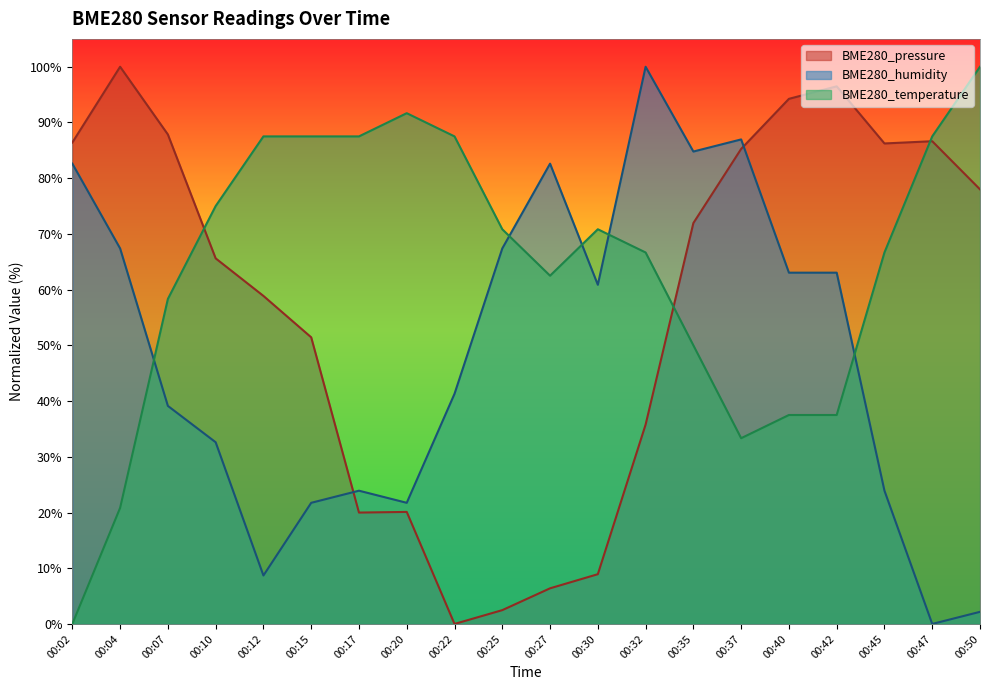

True or false: BME280_temperature has more than 1 interior local peaks.

True